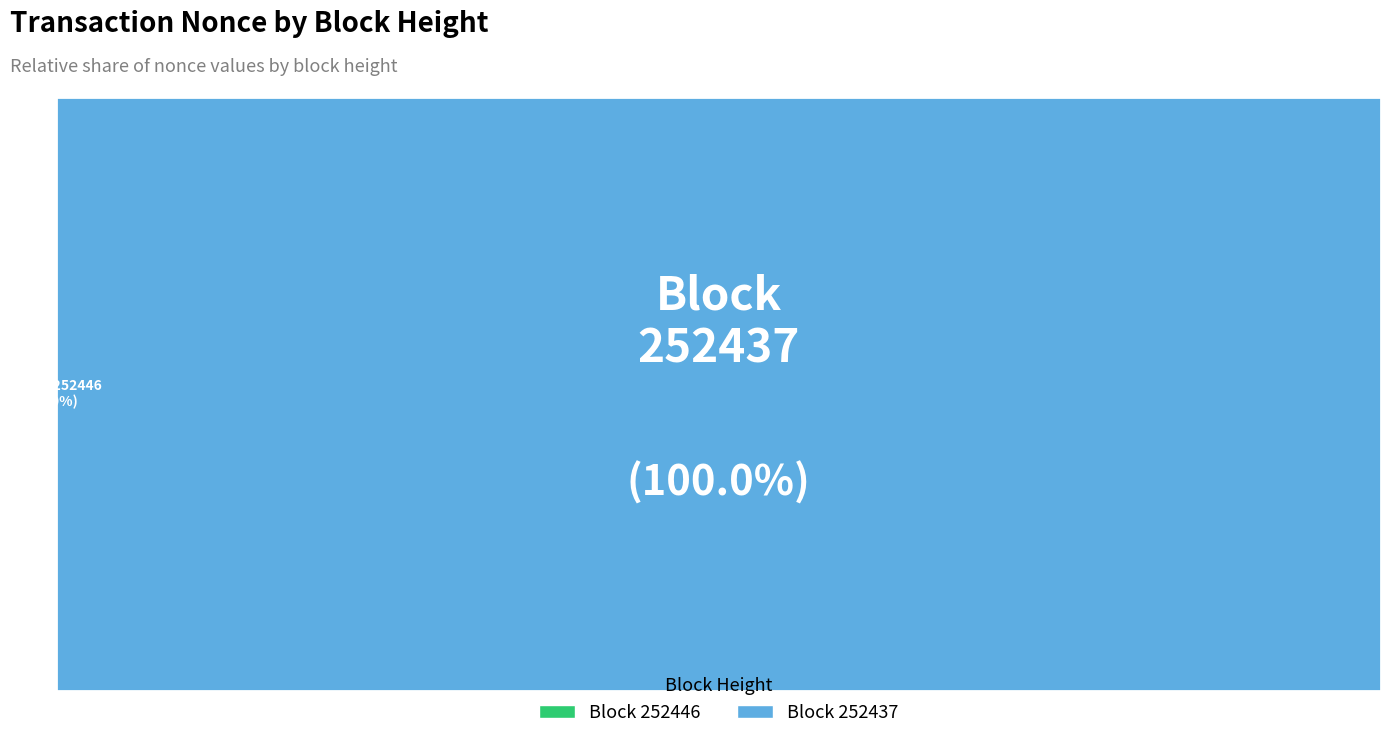

Is the sum of 252446 and 252437 greater than half?

Yes